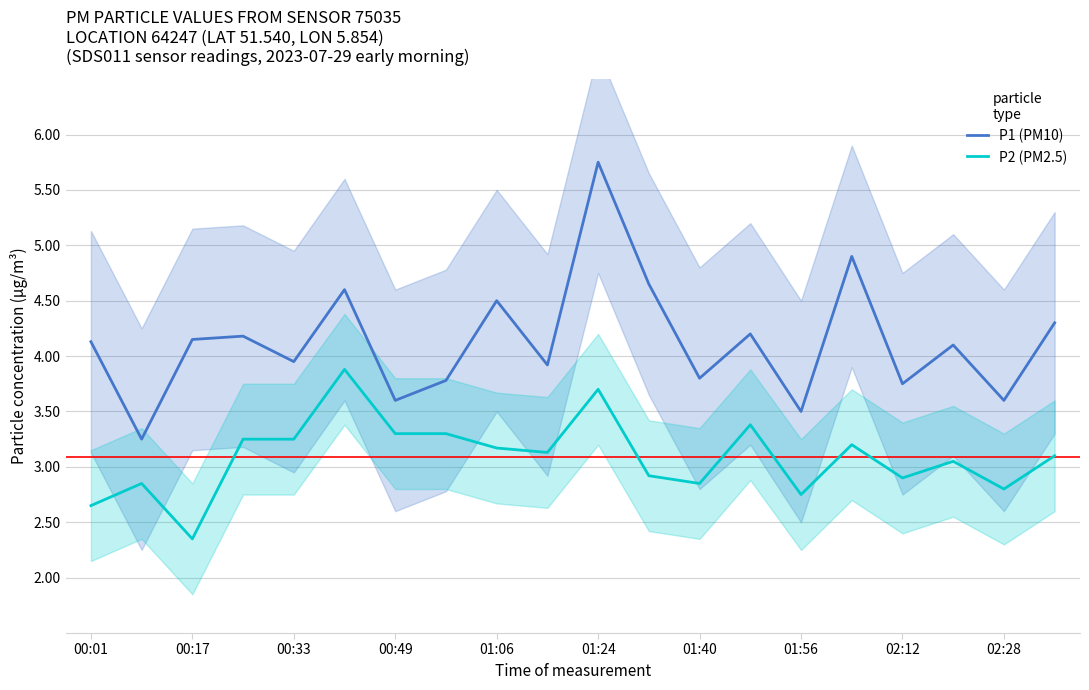

List the series in order of their peak value, lowest first.

P2 (PM2.5), P1 (PM10)